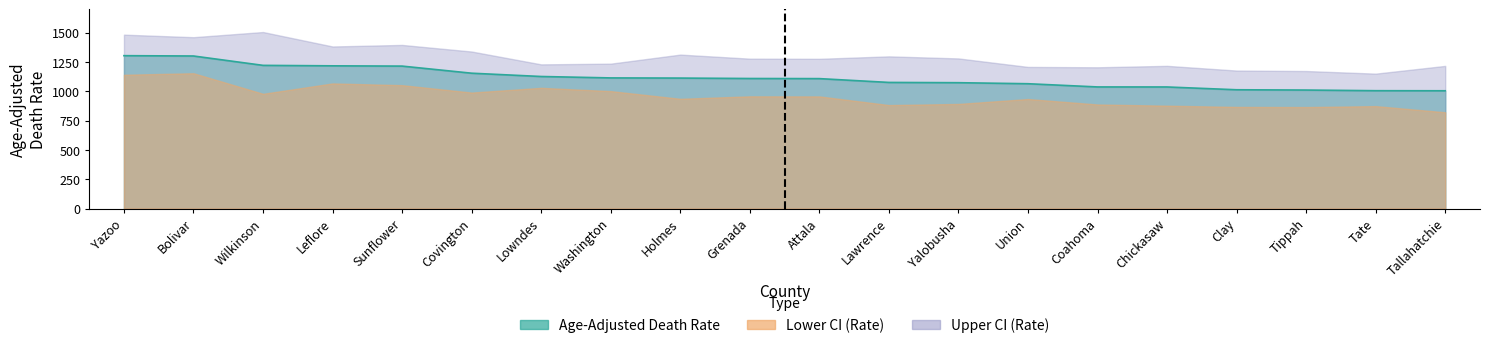

Between Yazoo and Coahoma, which series saw the biggest shift?

Upper CI (Rate)